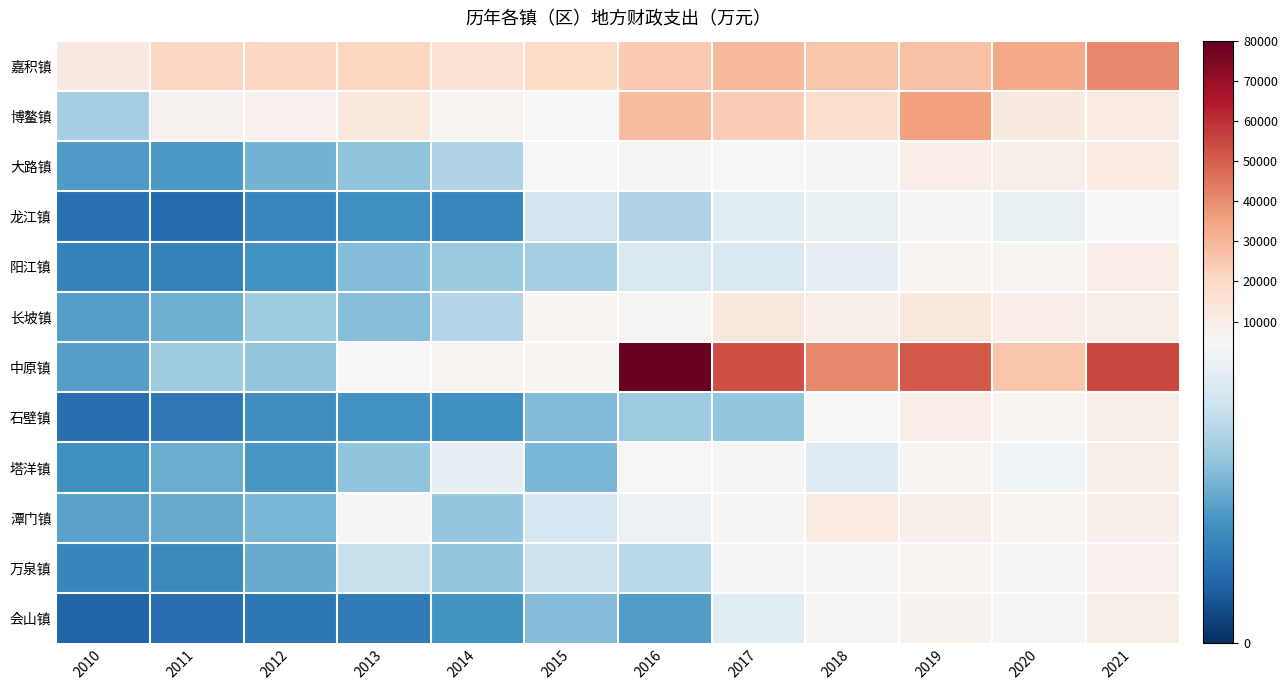

Between 2016 and 2017, which series saw the biggest shift?

中原镇